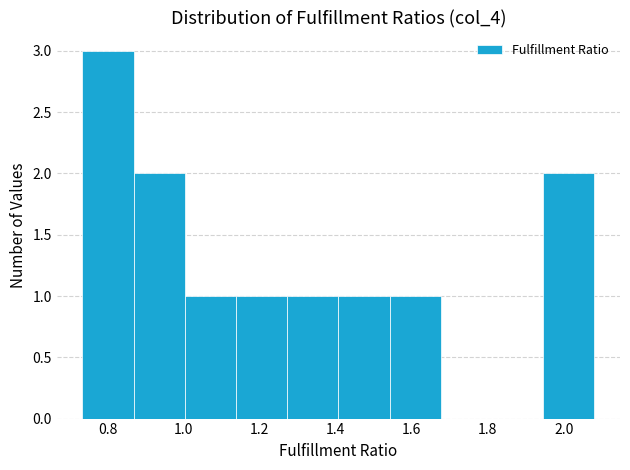

Reading left to right, list every bar in this chart as the range it spans on the x-axis followed by its height. Neither the bar edges nor the heights are printed on the chart, so give them approximately, as read against the axes.

0.74 to 0.86: 3
0.86 to 1.00: 2
1.00 to 1.14: 1
1.14 to 1.28: 1
1.28 to 1.40: 1
1.40 to 1.54: 1
1.54 to 1.68: 1
1.68 to 1.82: 0
1.82 to 1.94: 0
1.94 to 2.08: 2